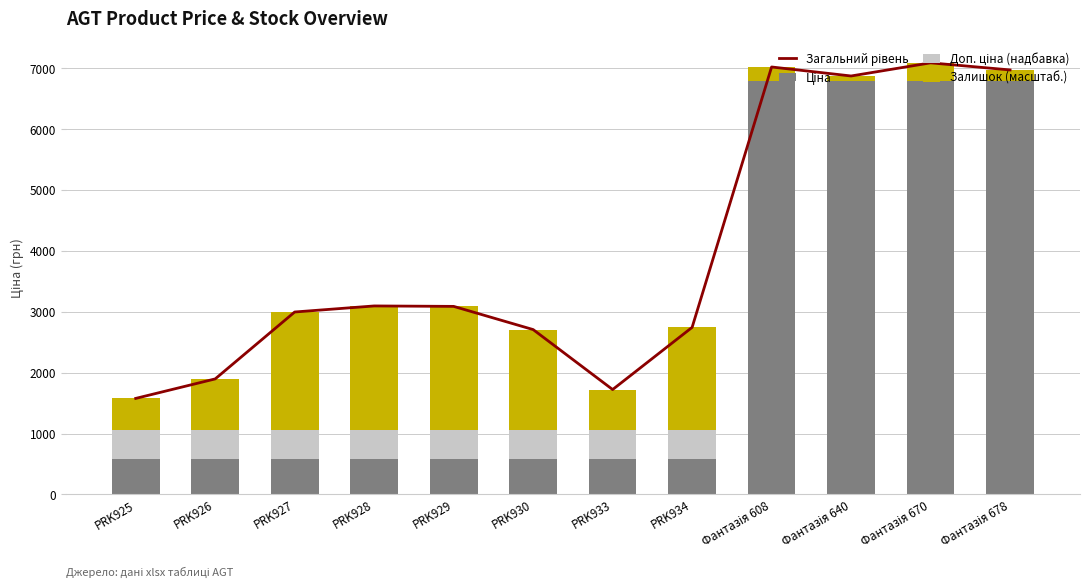

The value of Загальний рівень at Фантазія 640 is 6874.5. True or false?

True